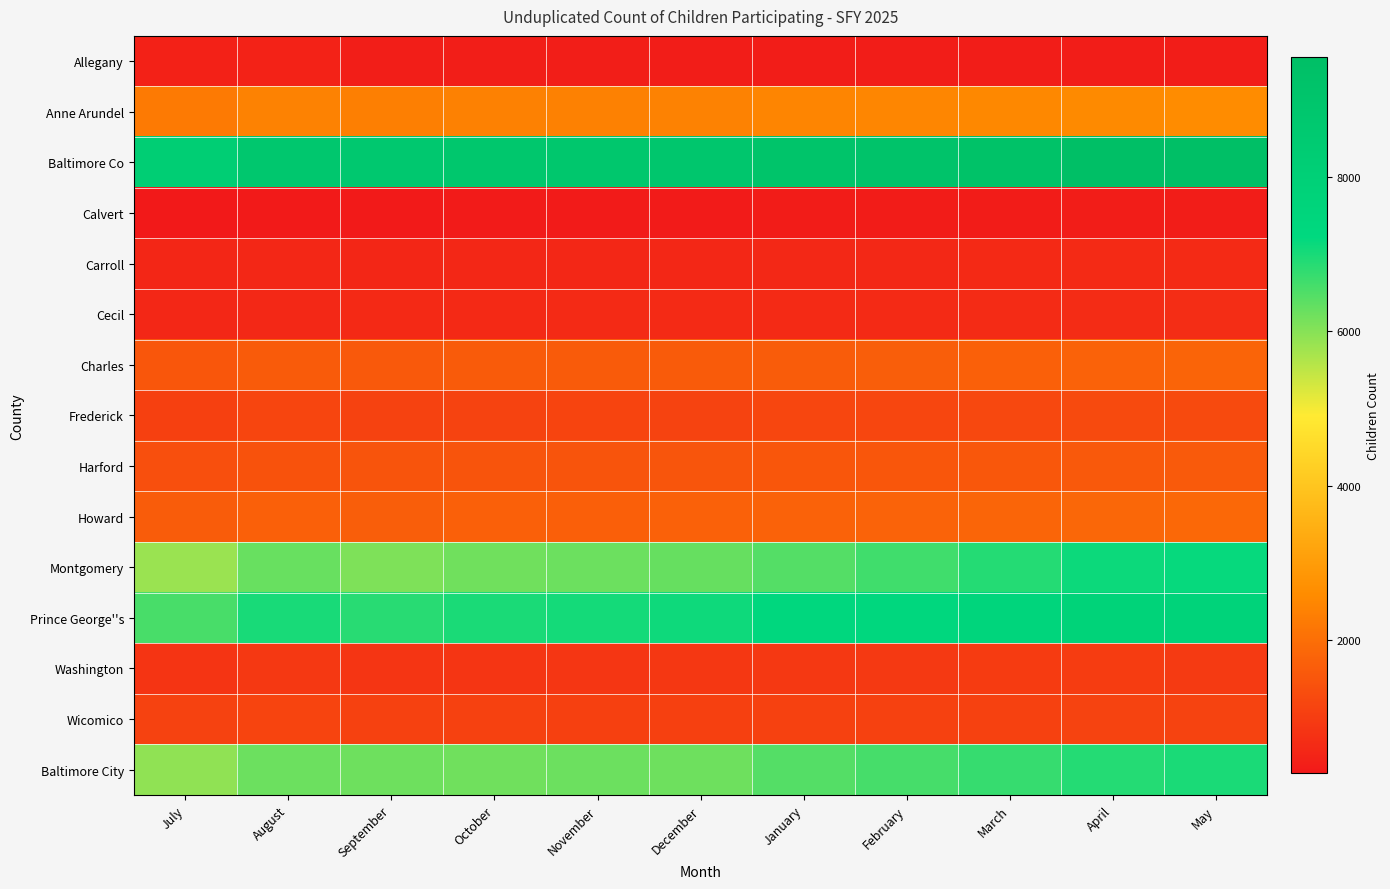

At how many categories does at least one series exceed 2089?

11